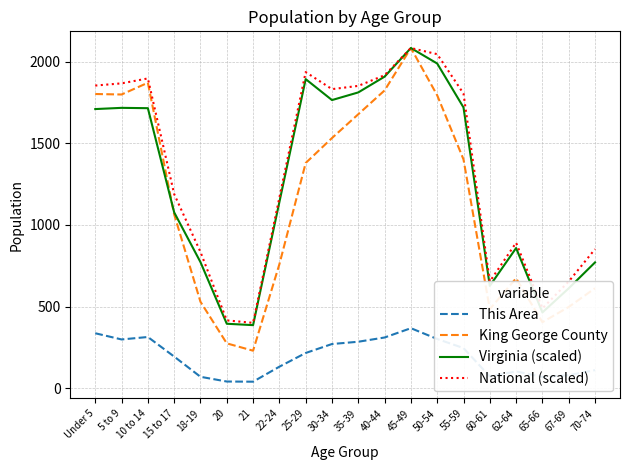

What is the difference between the National (scaled) values at 62-64 and 25-29?

1046.5